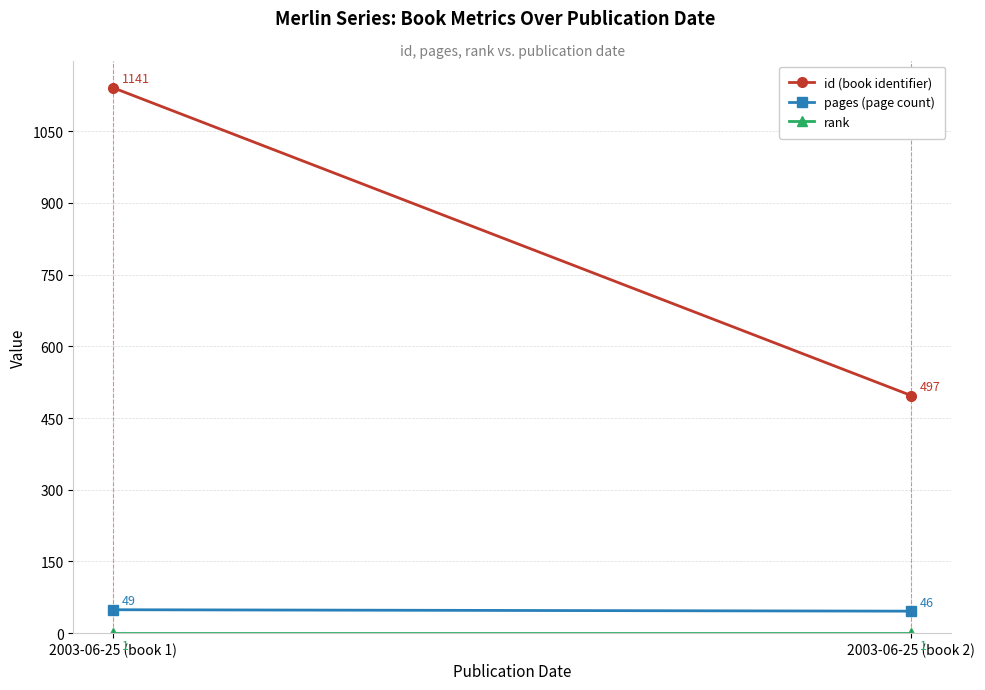

Which label corresponds to the smallest value in the chart?

2003-06-25 (book 1)